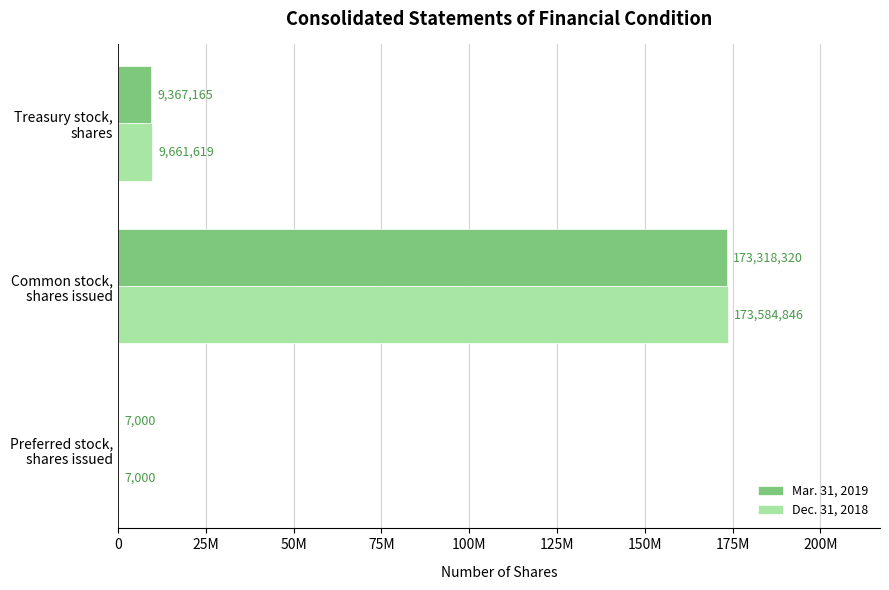

What is the value of the Mar. 31, 2019 bar at the 1st from the left?

7000